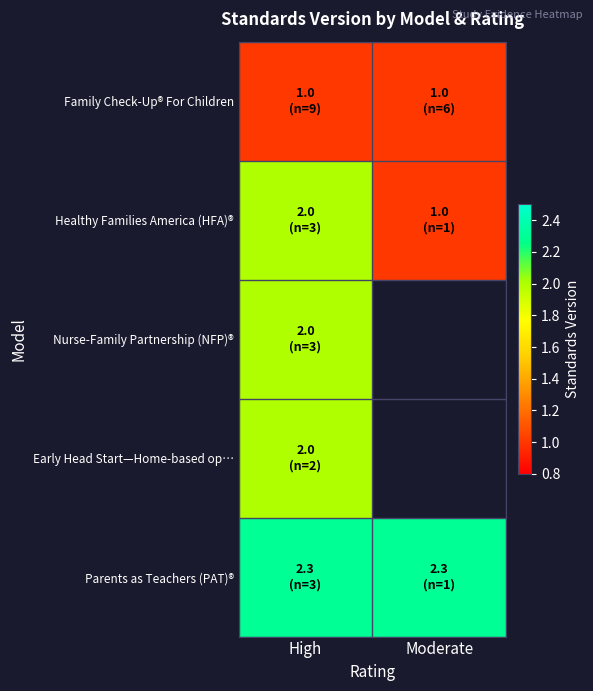

How many distinct data groups are displayed?

5